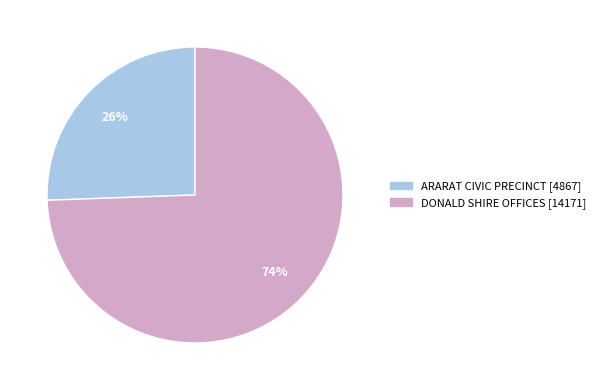

How many segments does this pie chart have?

2